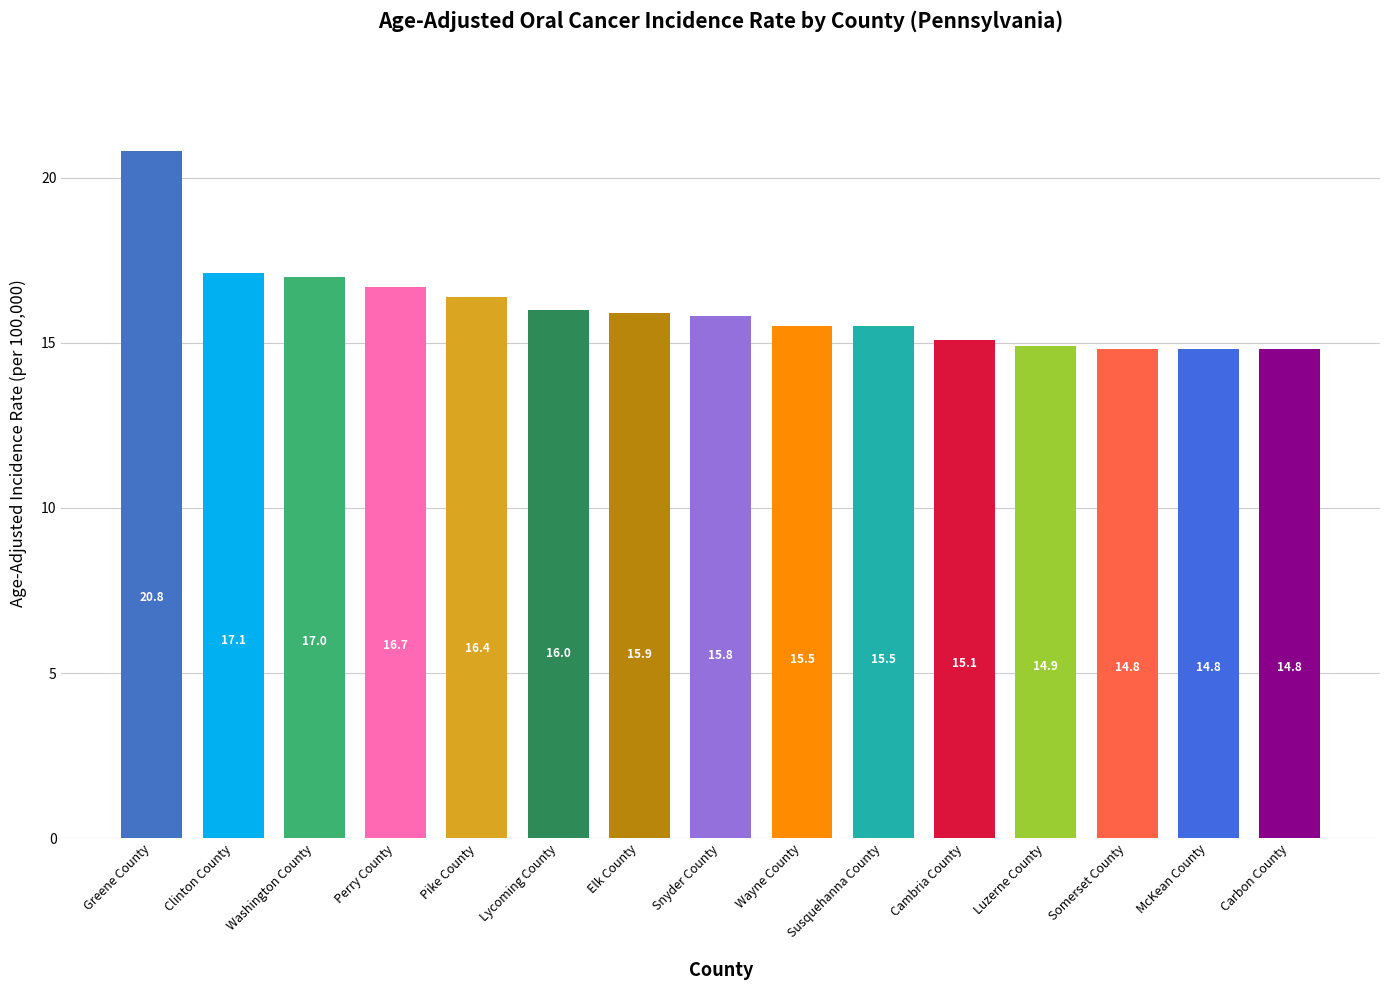

What is the ratio of the value at Elk County to the value at Luzerne County?

1.1